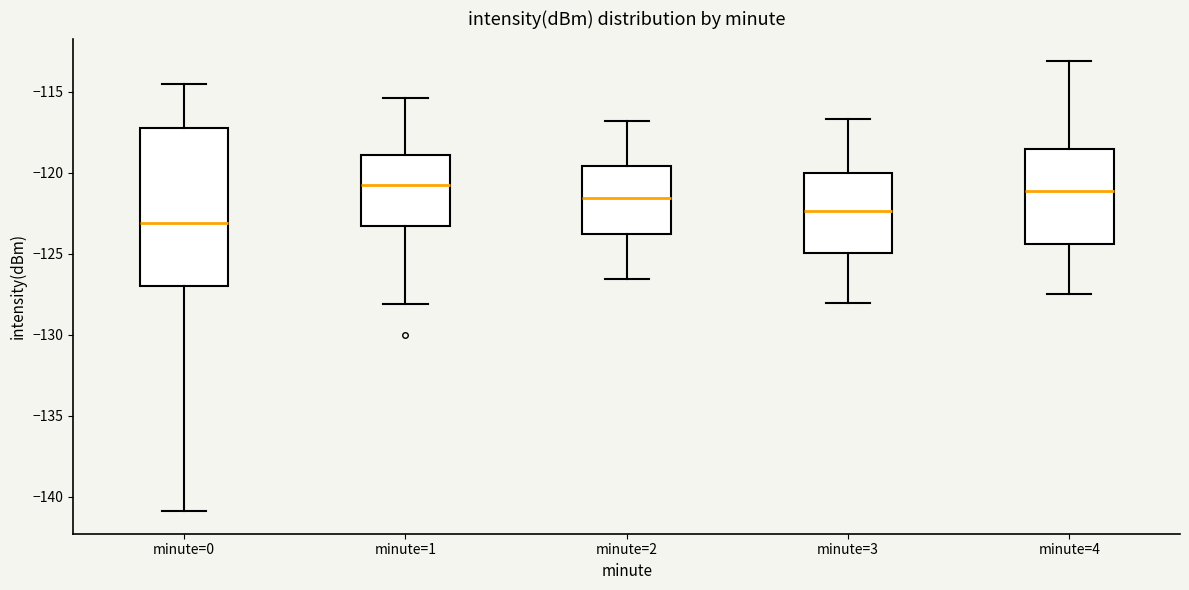

Comparing the boxes themselves (not the whiskers), which one is the tallest?

minute=0